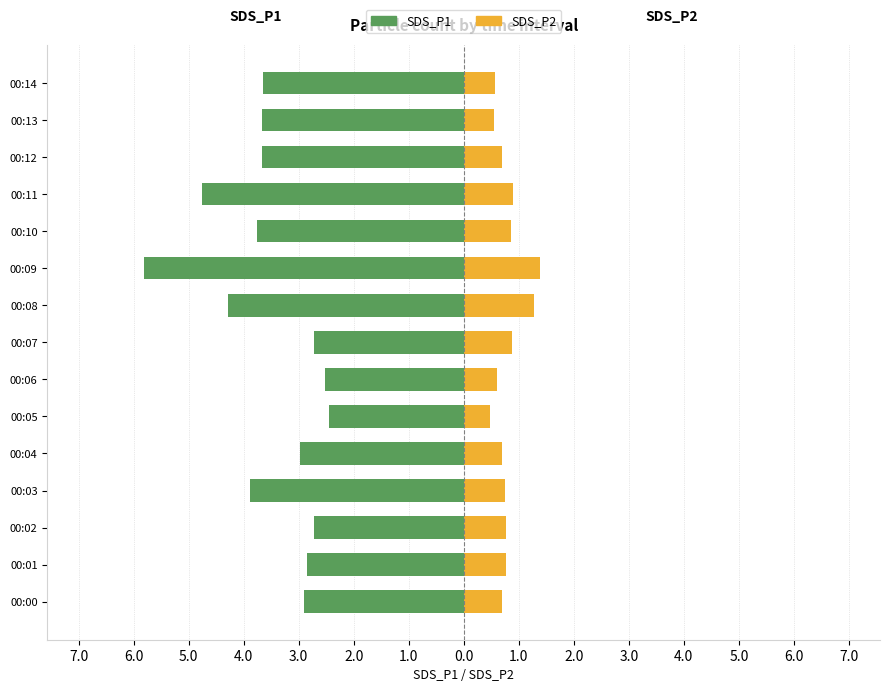

What is the difference between the second highest and second lowest values in the SDS_P2 series?

0.7